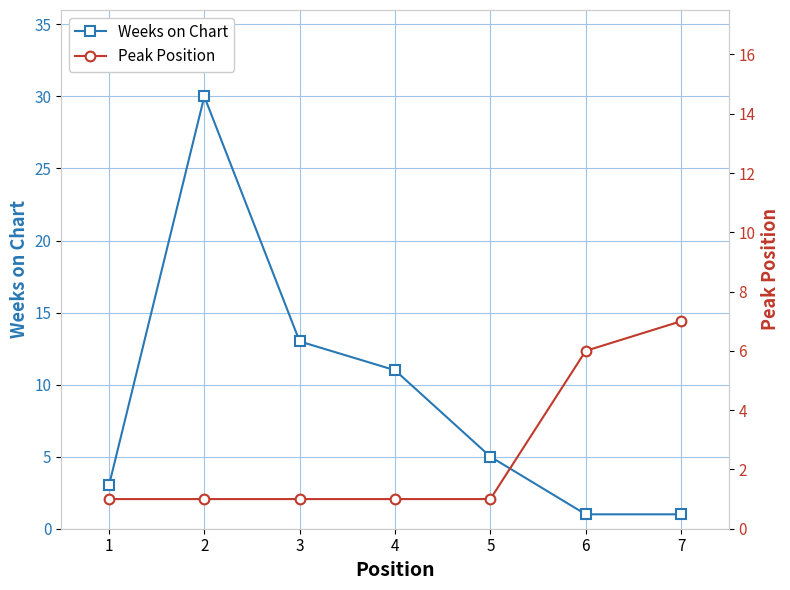

What is the smallest value displayed?

1